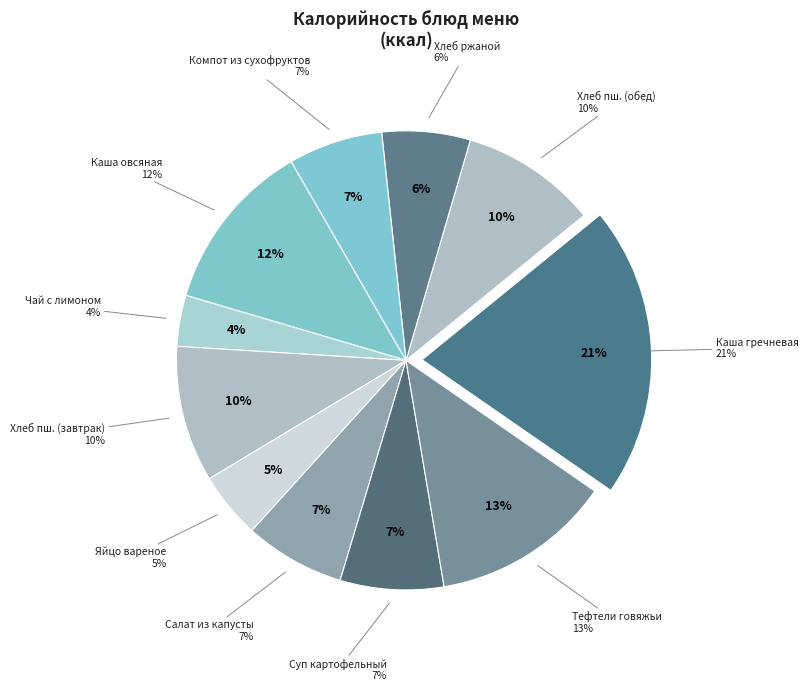

Count the number of slices in the pie.

11